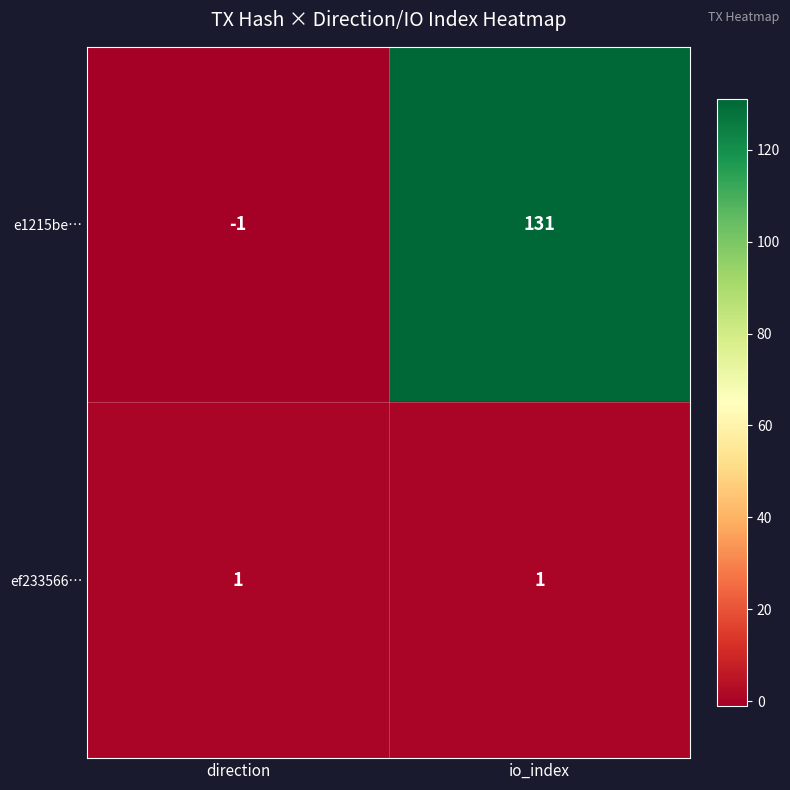

What is the difference between the maximum and minimum values in the e1215be… series?

132